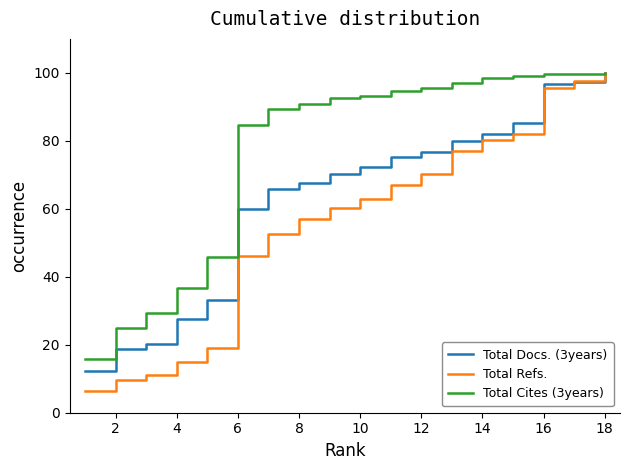

What is the minimum value for Total Refs.?

6.3